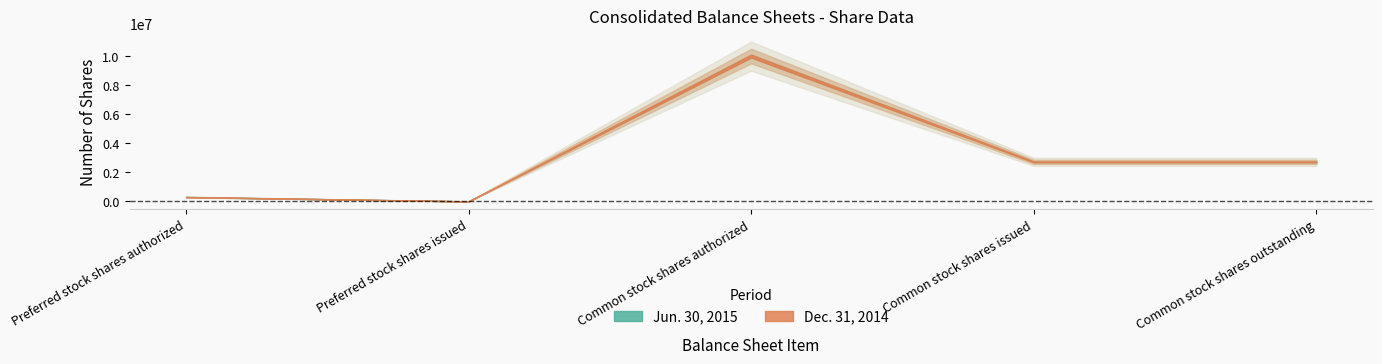

Is it true that Dec. 31, 2014 equals 2611671 at Common stock shares authorized?

False